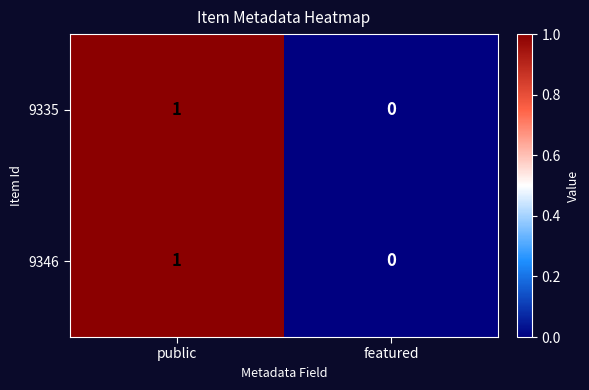

The 9335 series shows 1 at public. True or false?

True